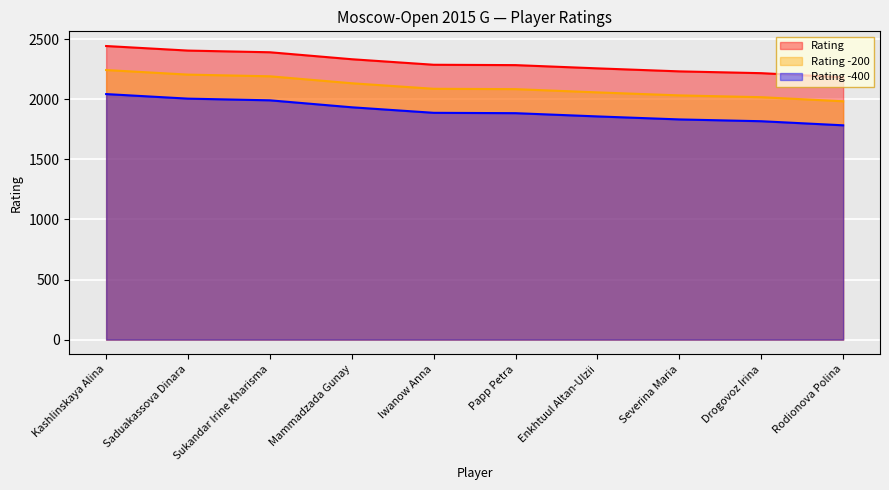

True or false: the data shows 2218 at Drogovoz Irina.

True